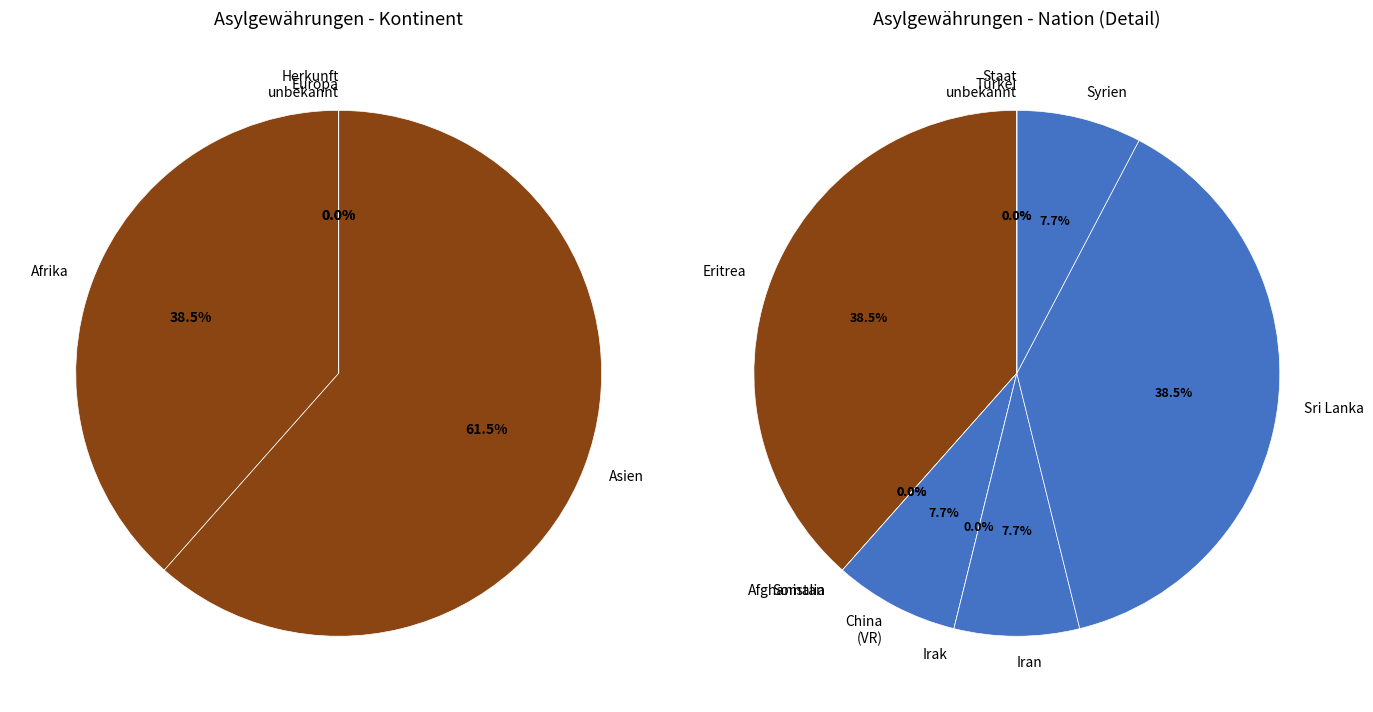

To the nearest percent, what percentage of the pie is Afrika?

38%